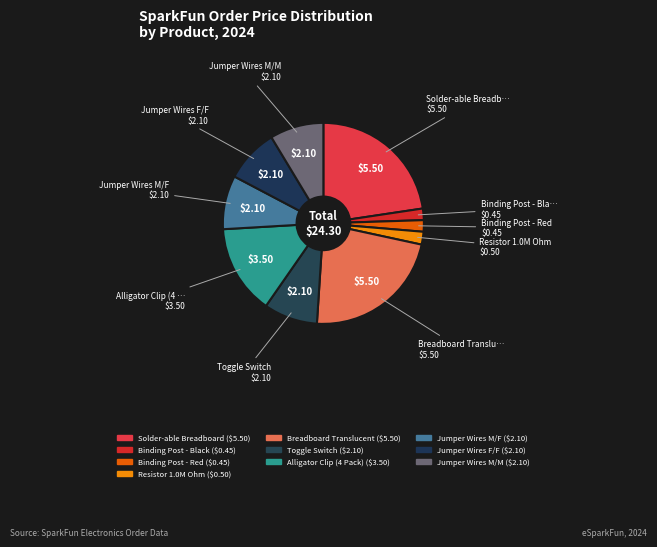

What percentage is the Resistor 1.0M Ohm slice, to the nearest percent?

2%